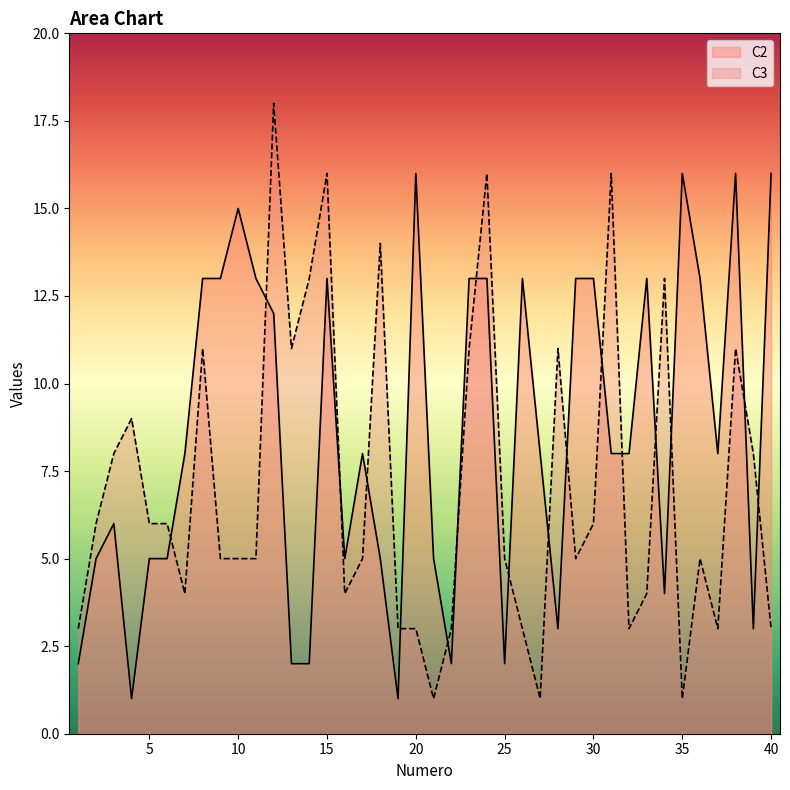

Which series has the widest spread of values?

C3